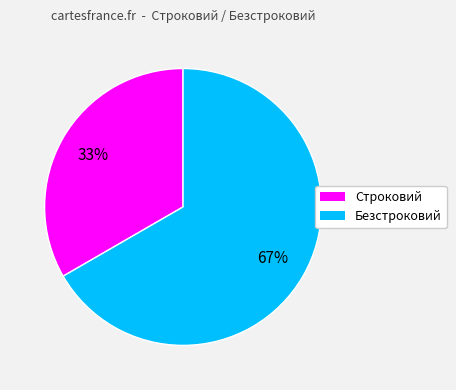

Is the sum of Безстроковий and Строковий greater than half?

Yes